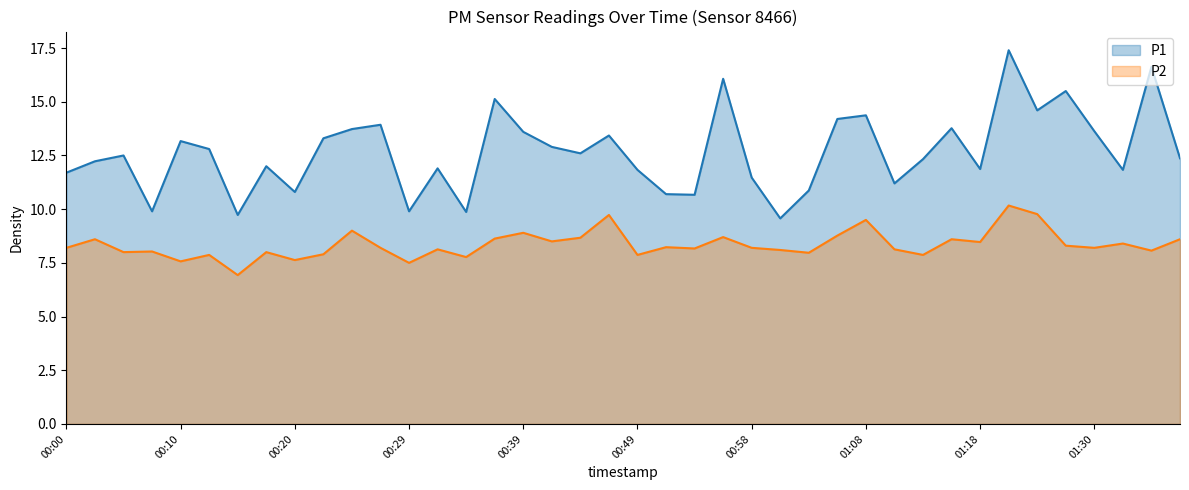

At how many categories does at least one series exceed 7?

40